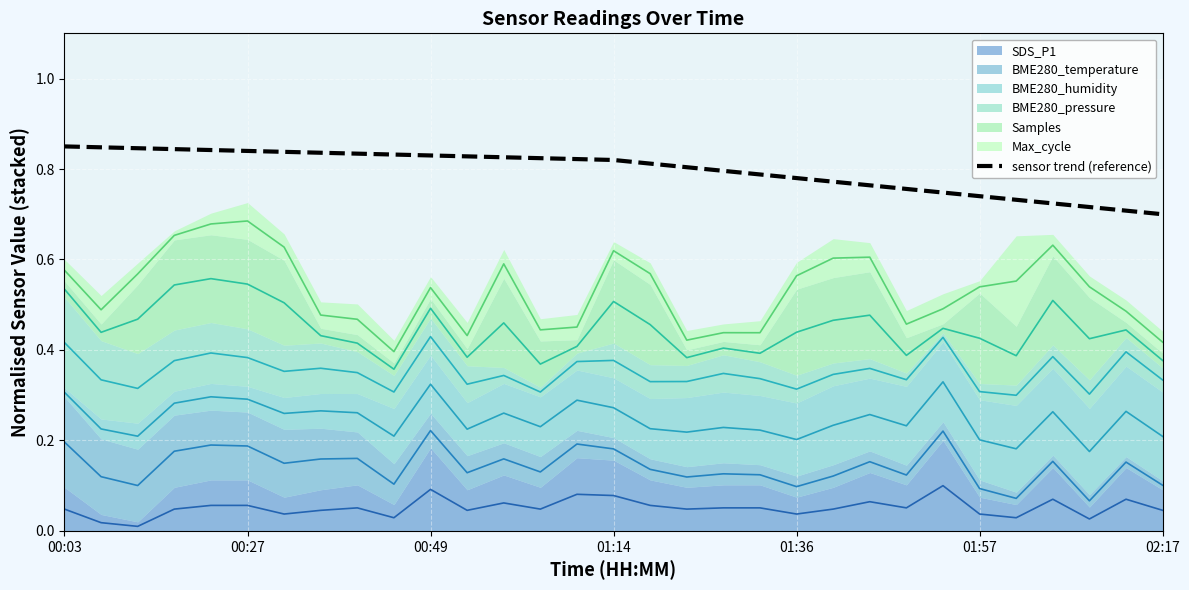

Reading left to right, list all the values displayed in this chart.

0.8	0.8	0.8	0.8	0.8	0.8	0.8	0.8	0.8	0.8	0.8	0.8	0.8	0.8	0.8	0.8	0.8	0.8	0.8	0.8	0.8	0.8	0.8	0.8	0.7	0.7	0.7	0.7	0.7	0.7	0.7